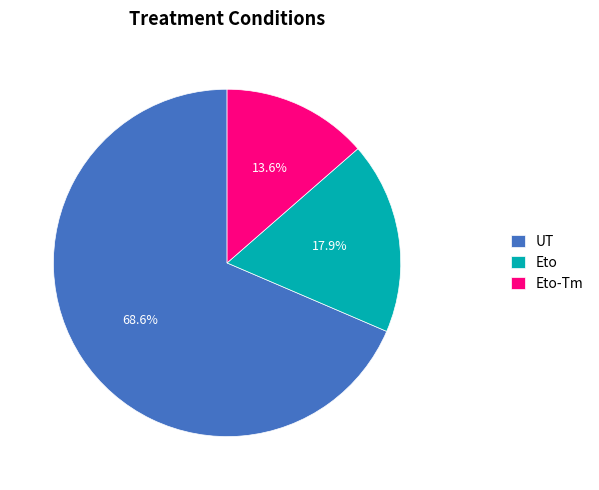

What is the total percentage of Eto and UT?

86.4%